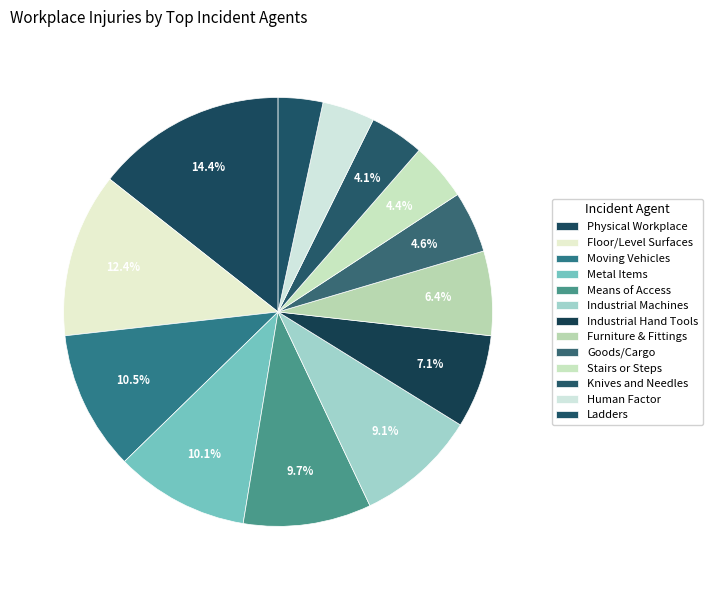

How many segments does this pie chart have?

13